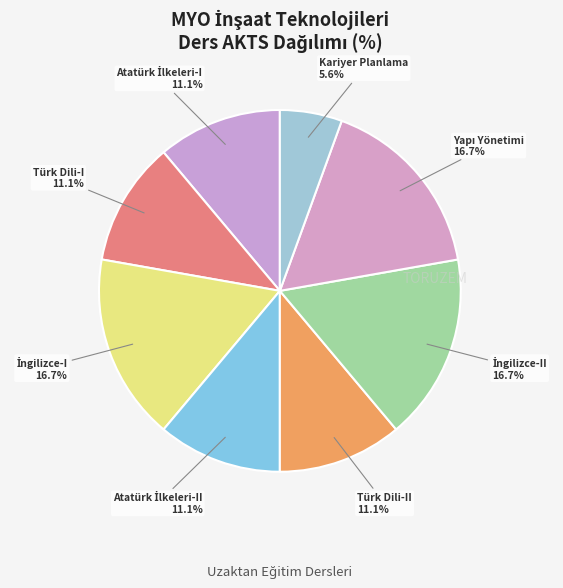

Count the number of slices in the pie.

8